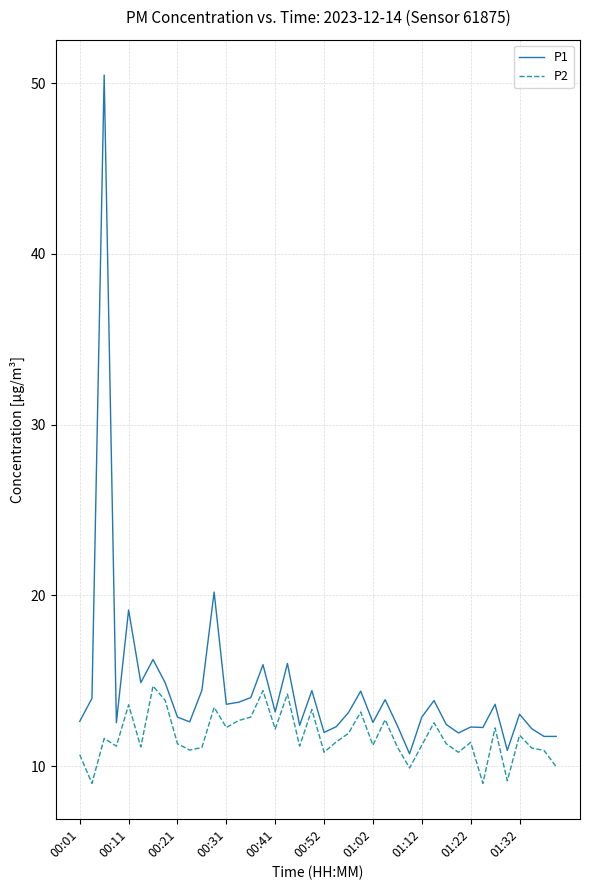

Which series has the largest range (max minus min)?

P1